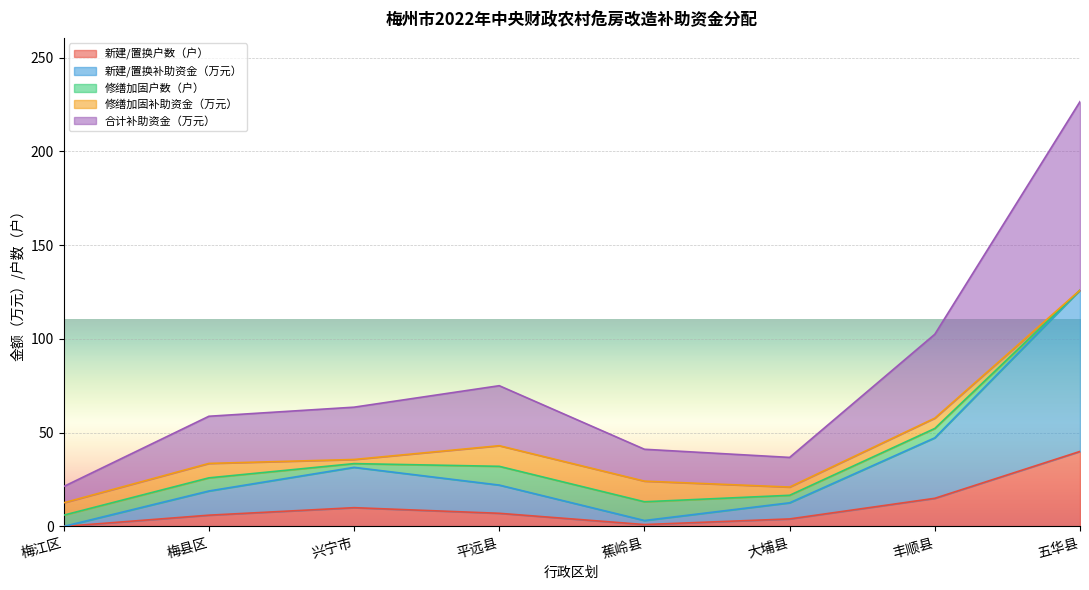

What is the average value of the 新建/置换补助资金（万元） series?

32.7